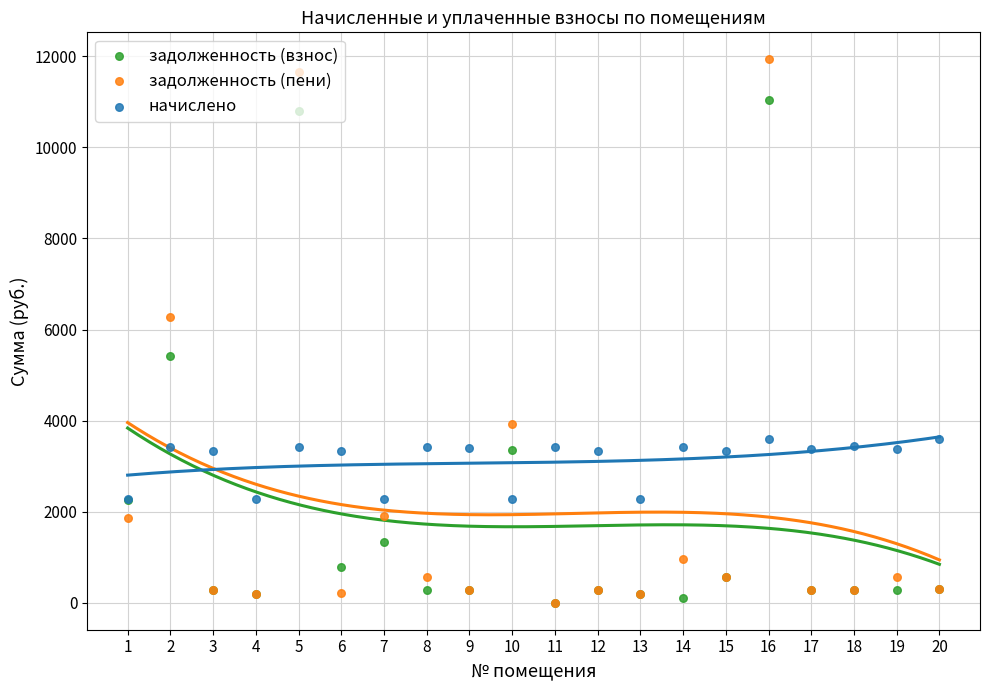

Which series contains the lowest Y value?

задолженность (взнос)